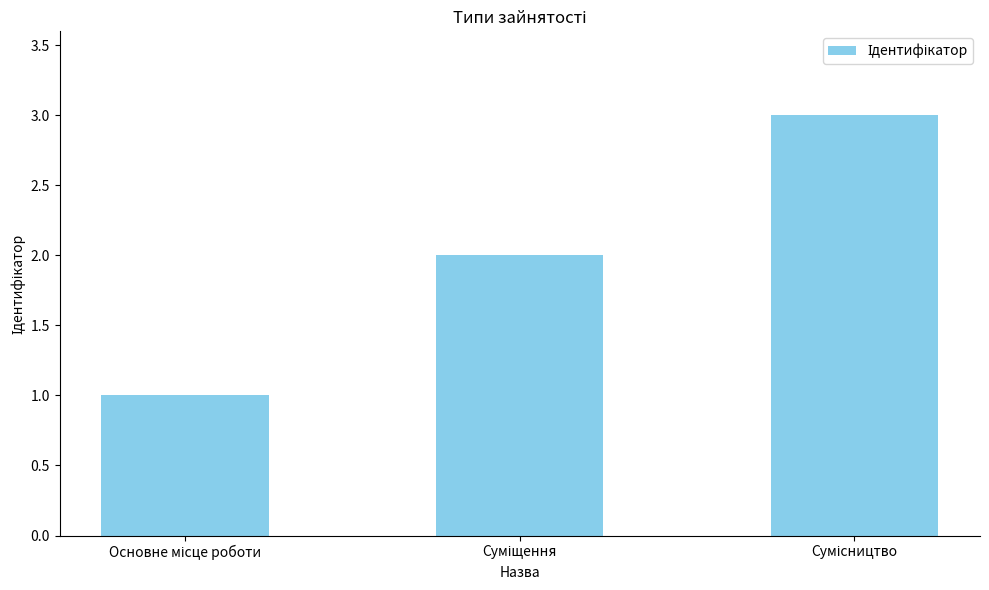

How many values are between 1 and 3?

3